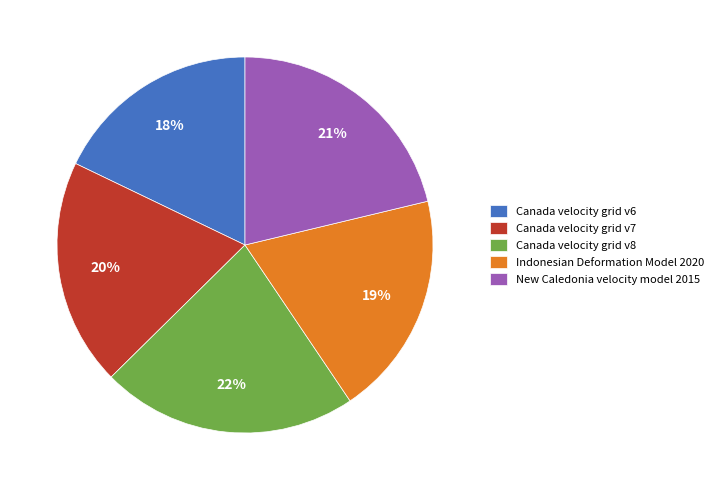

Do New Caledonia velocity model 2015 and Canada velocity grid v6 together represent more than half of the pie?

No